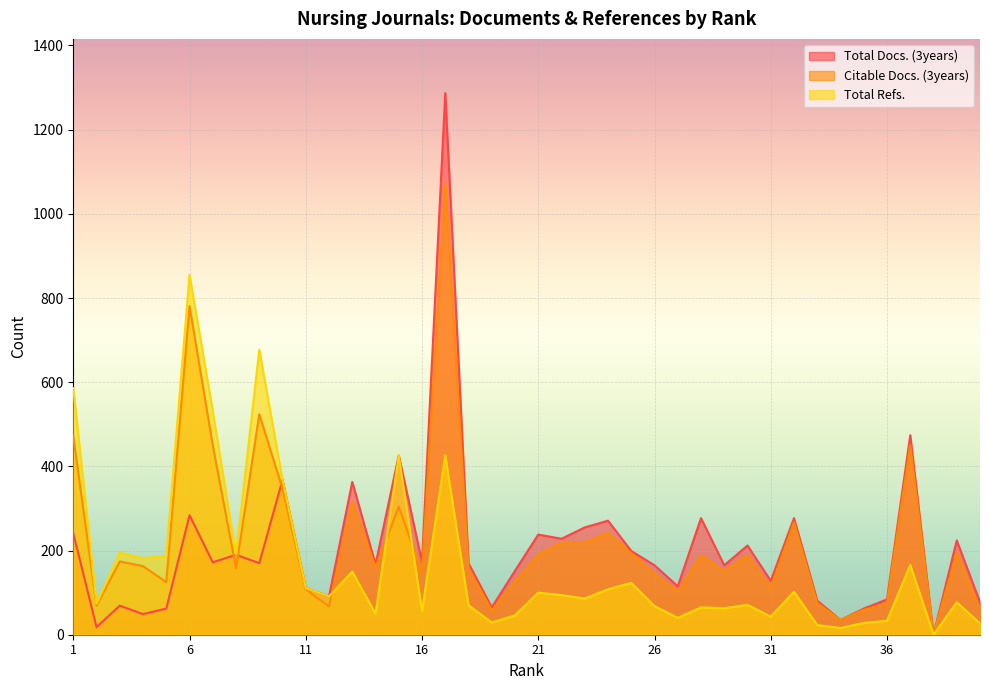

Where is Total Refs. nearest to the value 427?

15